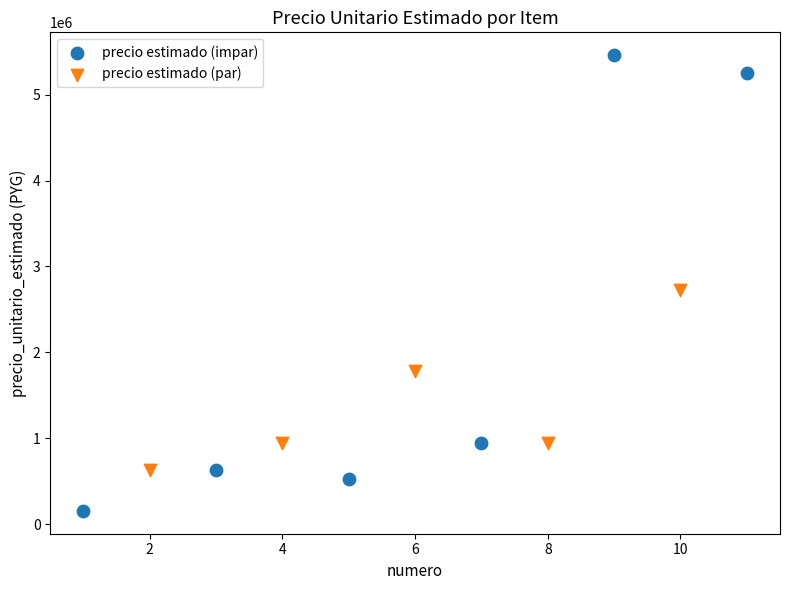

Which series contains the highest Y value?

precio estimado (impar)